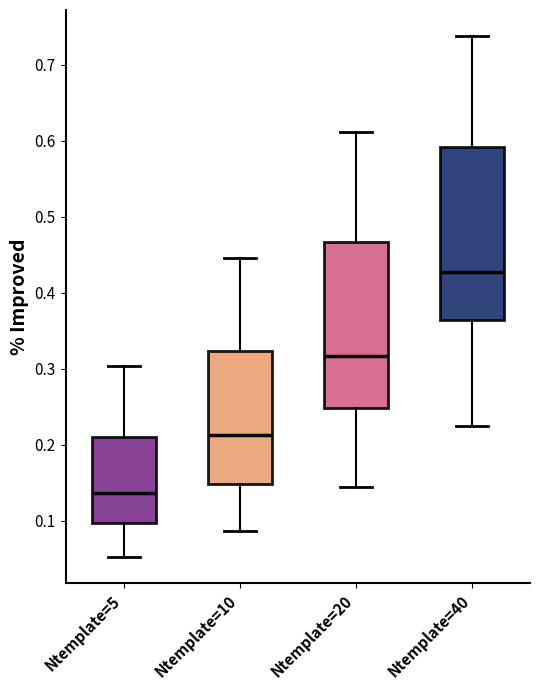

Reading left to right, read every box against the y-axis: the position of its median line, the range the box covers, and the ends of its whiskers. The values are not printed on the chart, so give them approximately, as read against the axis.

Ntemplate=5: median 0.14, box 0.10 to 0.21, whiskers 0.05 to 0.30
Ntemplate=10: median 0.21, box 0.15 to 0.32, whiskers 0.09 to 0.45
Ntemplate=20: median 0.32, box 0.25 to 0.47, whiskers 0.14 to 0.61
Ntemplate=40: median 0.43, box 0.36 to 0.59, whiskers 0.22 to 0.74